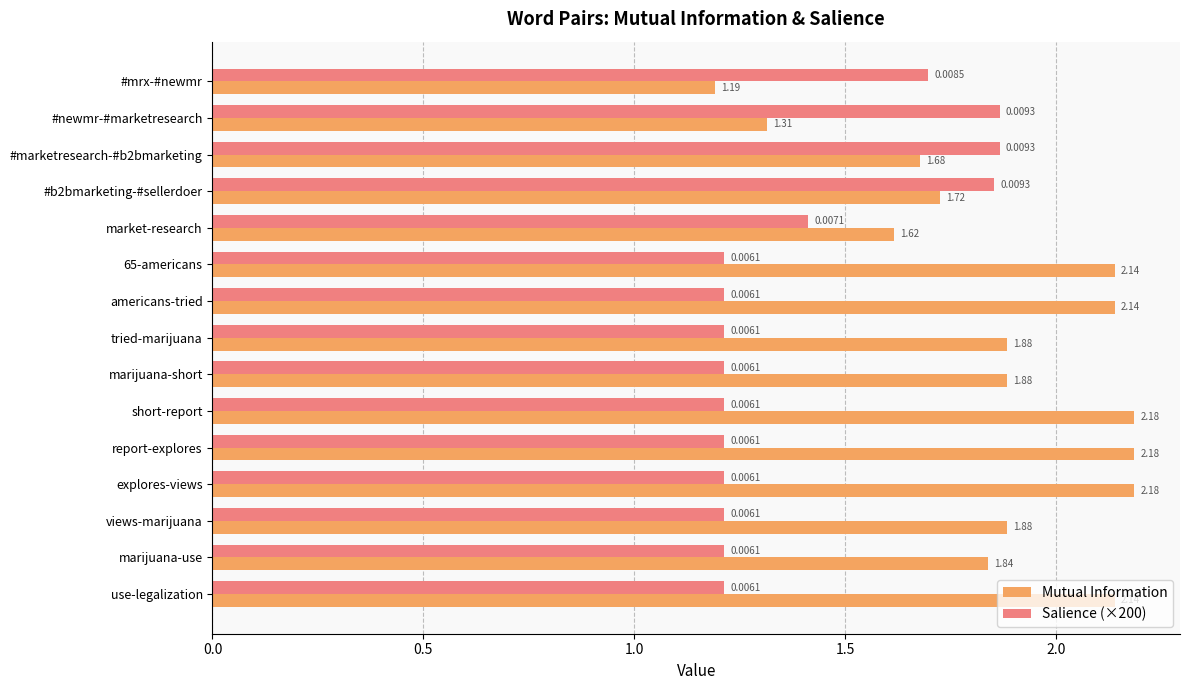

Where is Mutual Information nearest to the value 1?

#mrx-#newmr